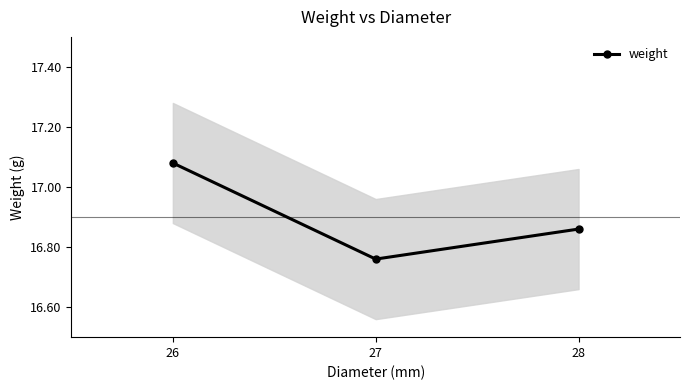

Where is the data nearest to the value 16?

27